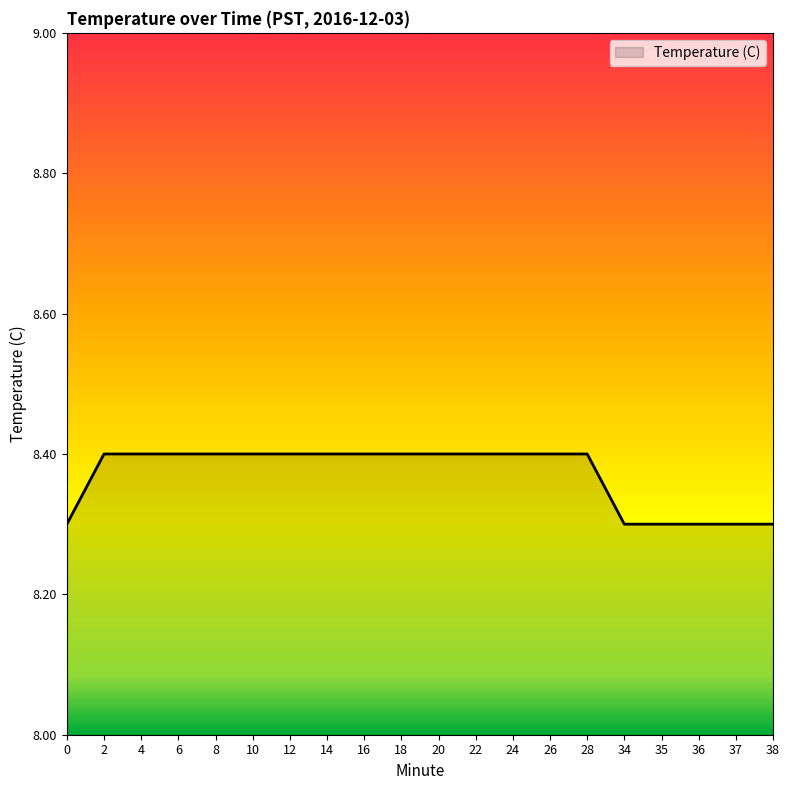

What is the difference between the maximum and minimum values?

0.1